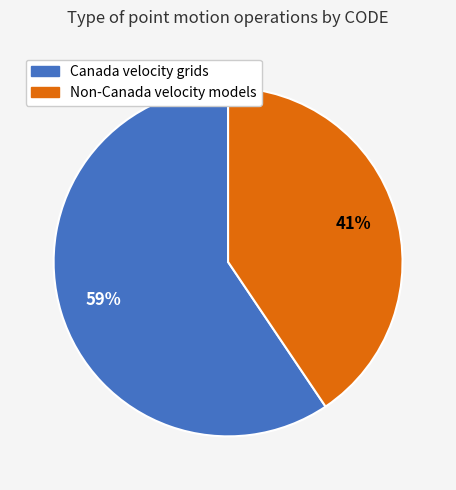

Approximately how many times larger is the value at Non-Canada velocity models compared to Canada velocity grids?

0.7